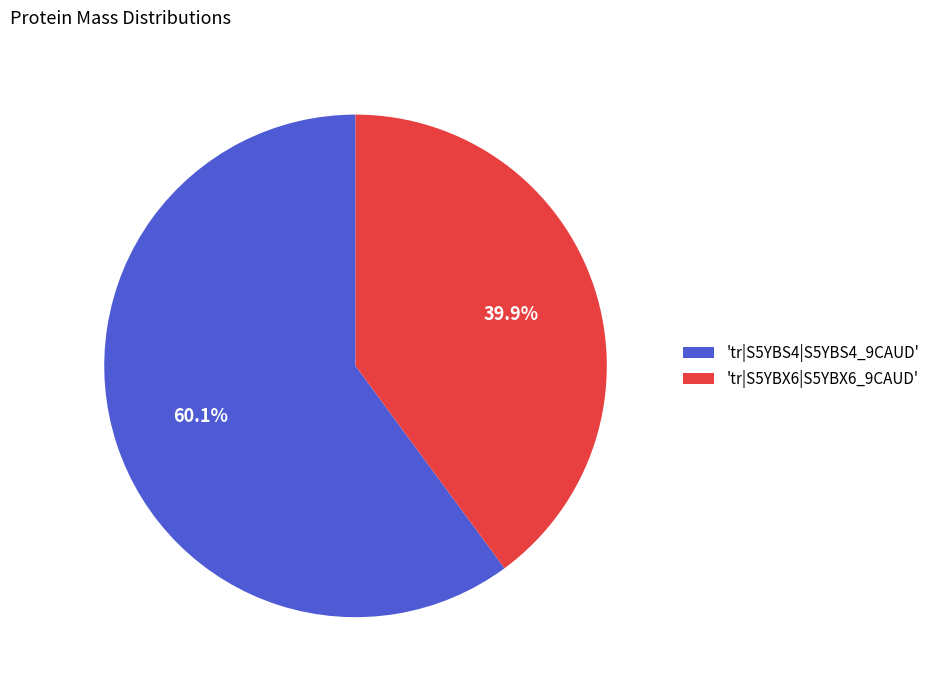

Which slice represents more than half of the pie?

'tr|S5YBS4|S5YBS4_9CAUD'